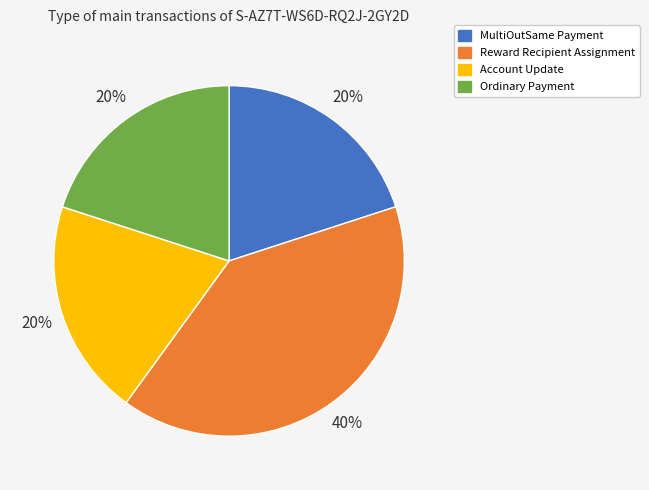

To the nearest percent, what is the combined percentage of Ordinary Payment and Reward Recipient Assignment?

60%